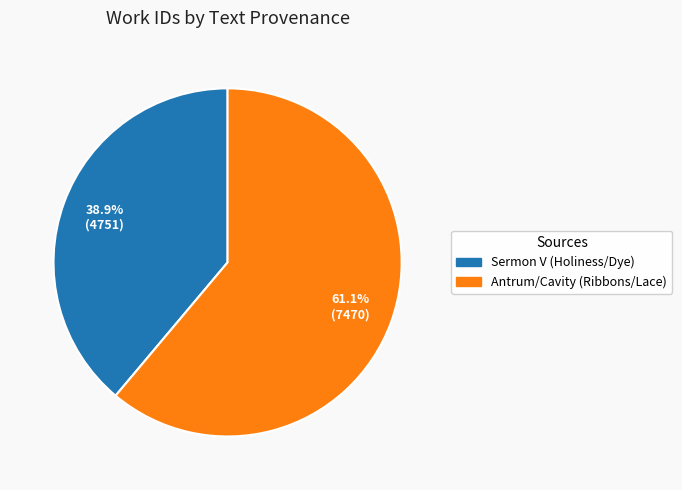

Which category accounts for the majority?

Antrum/Cavity (Ribbons/Lace)